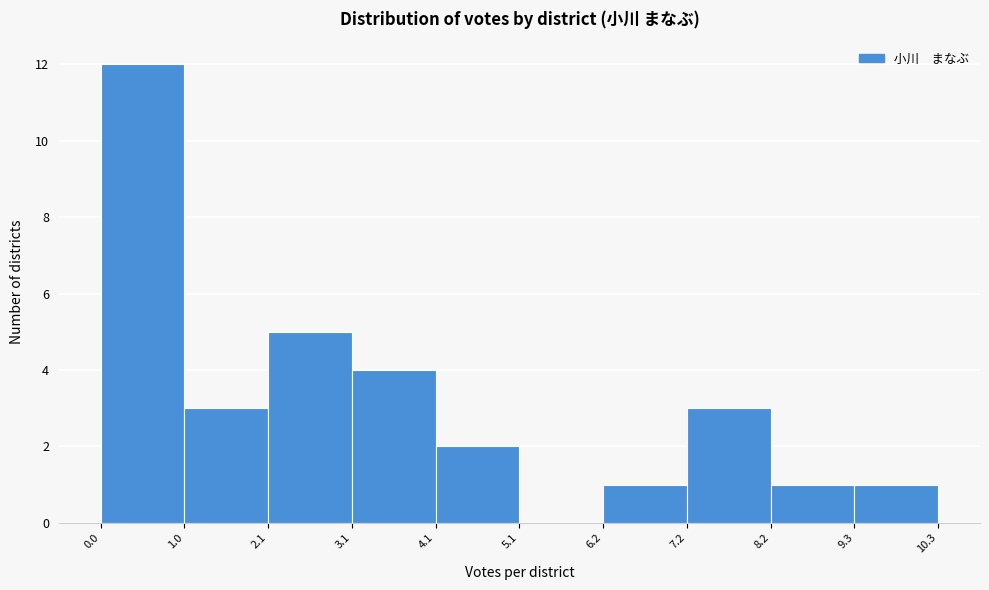

Reading left to right, transcribe this chart: for each bar, give the range it covers on the x-axis and its height. The values are not printed on the chart, so give them approximately, as read against the axis.

0.0 to 1.0: 12
1.0 to 2.1: 3
2.1 to 3.1: 5
3.1 to 4.1: 4
4.1 to 5.1: 2
5.1 to 6.2: 0
6.2 to 7.2: 1
7.2 to 8.2: 3
8.2 to 9.3: 1
9.3 to 10.3: 1